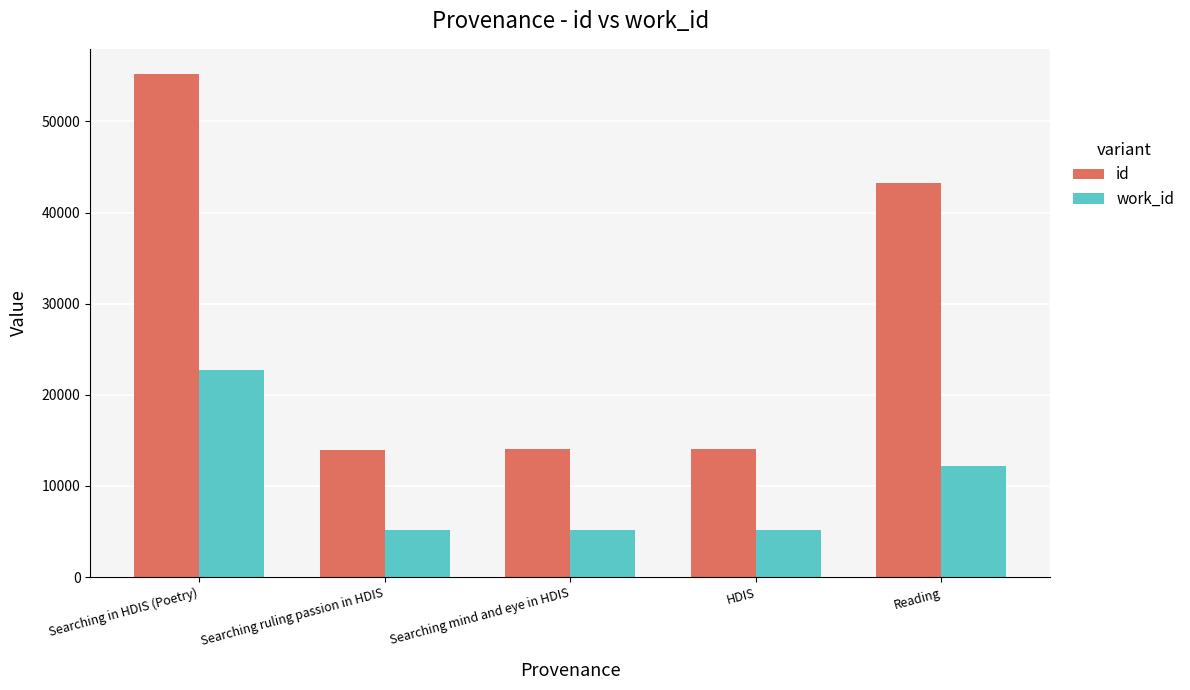

List the series in order of their peak value, highest first.

id, work_id